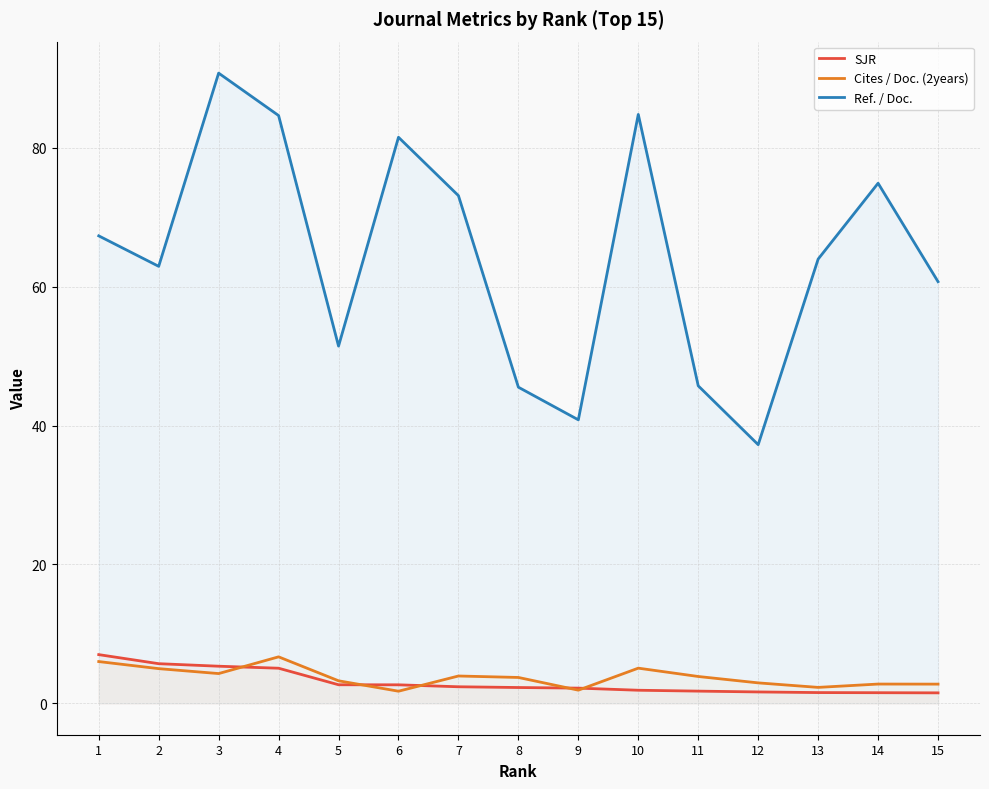

Which series has the largest total across all categories?

Ref. / Doc.